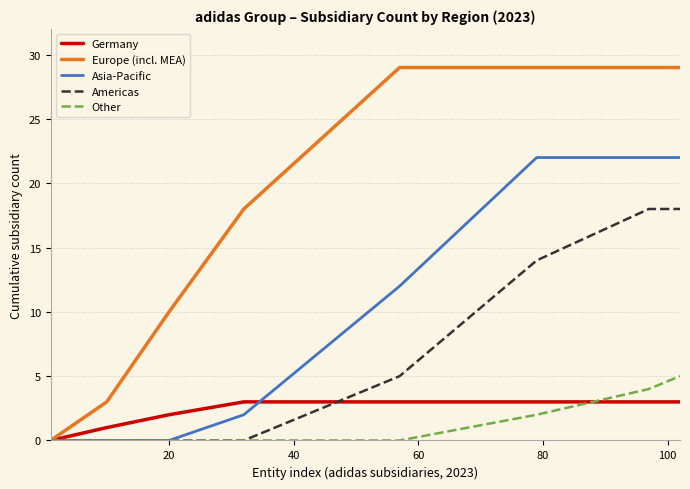

What is the maximum value for Europe (incl. MEA)?

29